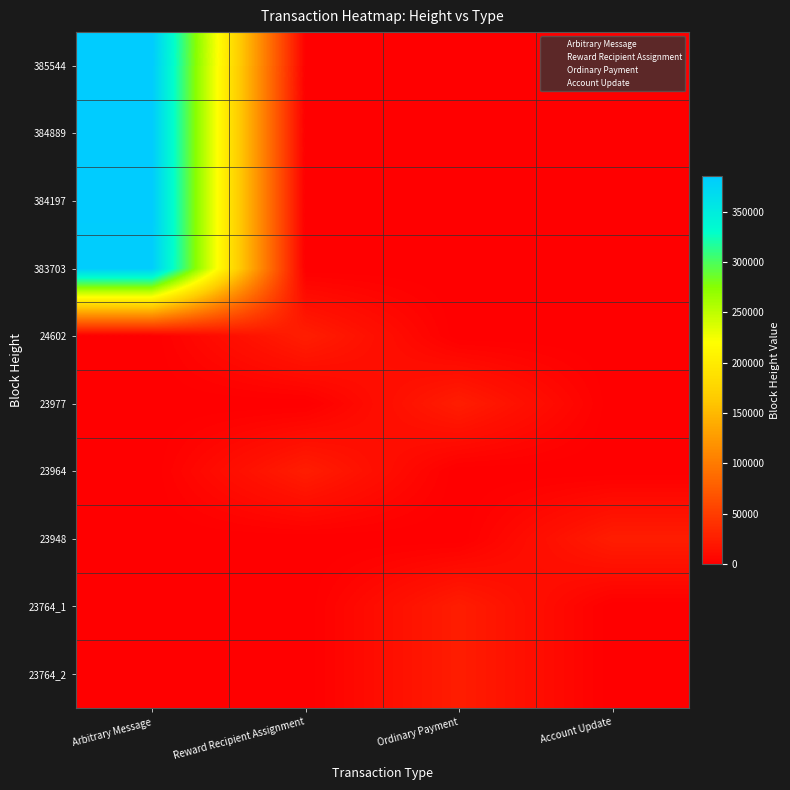

Between Account Update and Reward Recipient Assignment, which is larger?

Account Update